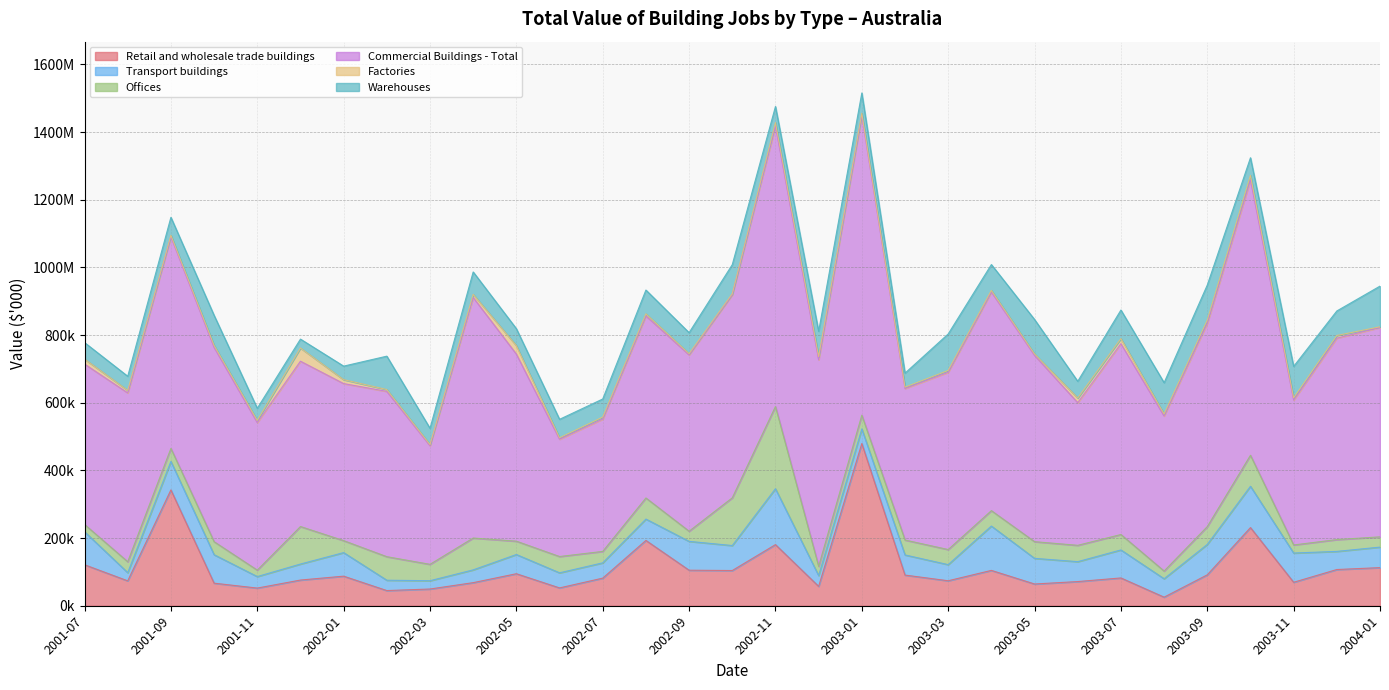

In Offices, how many points are higher than both neighbors (excluding endpoints)?

9